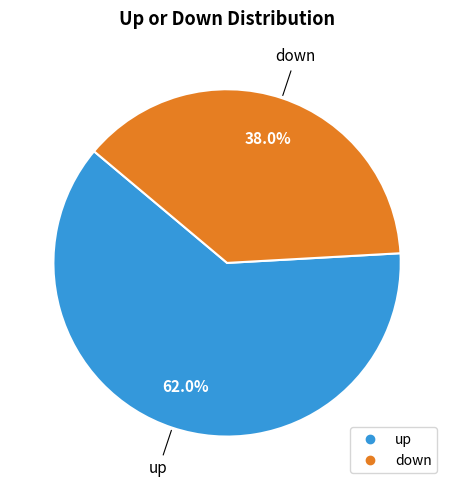

Which category has the smallest portion of the pie?

down